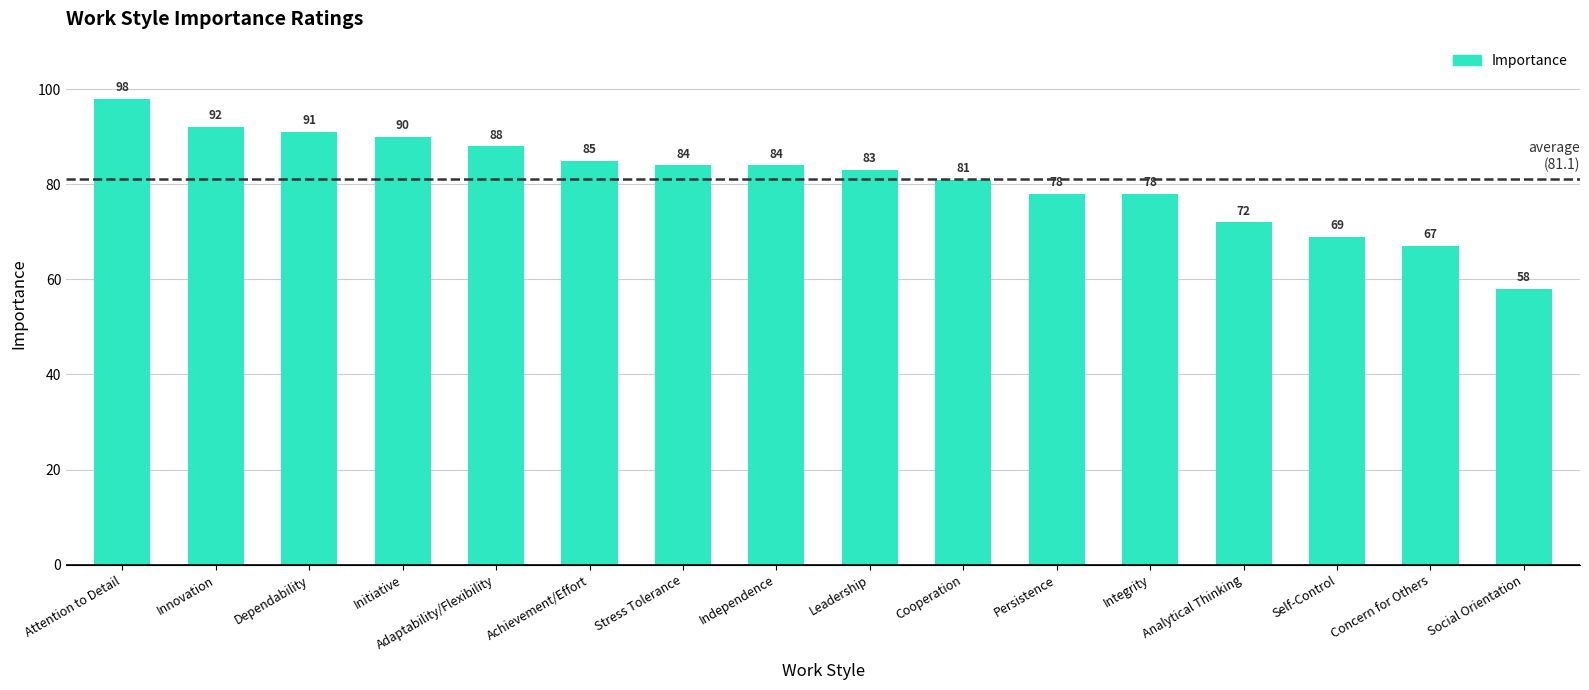

How many data points are less than 84?

8